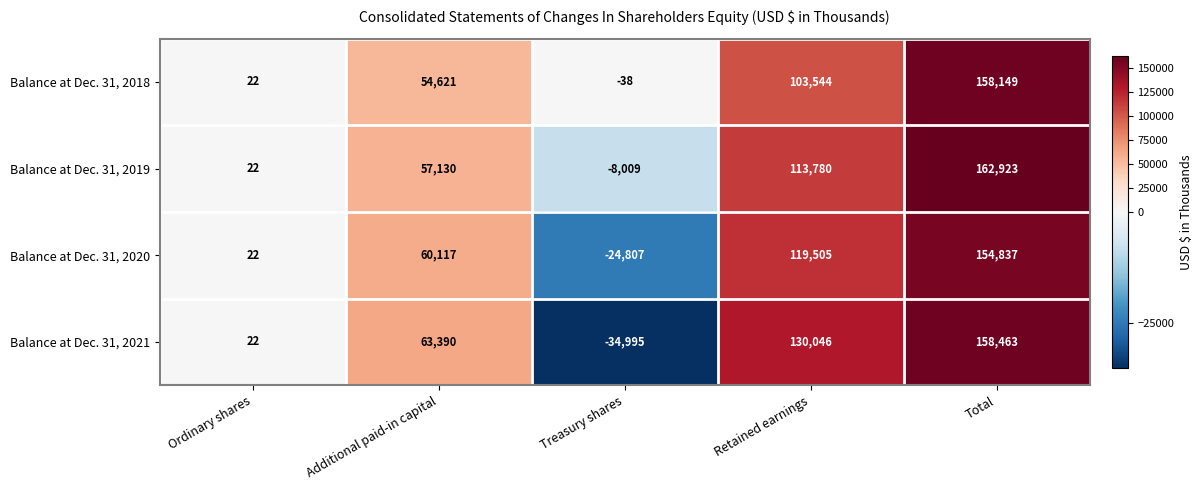

What value does the Balance at Dec. 31, 2020 series have at Retained earnings, to the nearest 100?

119500